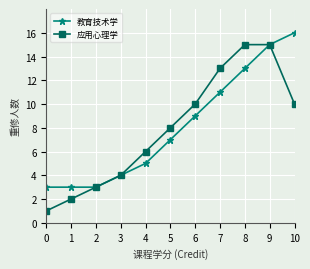

How many lines are shown in the chart?

2